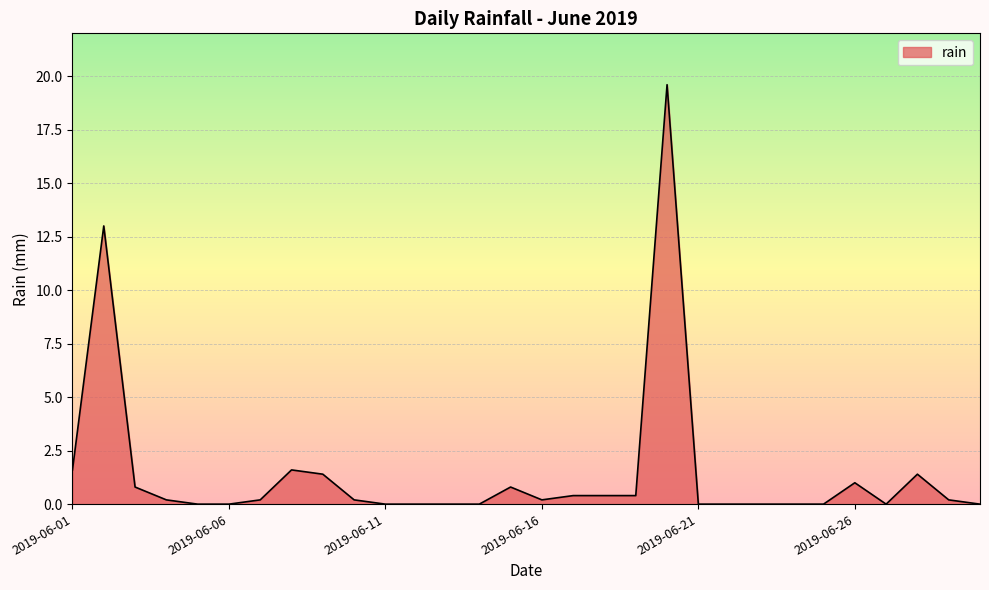

What is the maximum value shown in the chart?

19.6